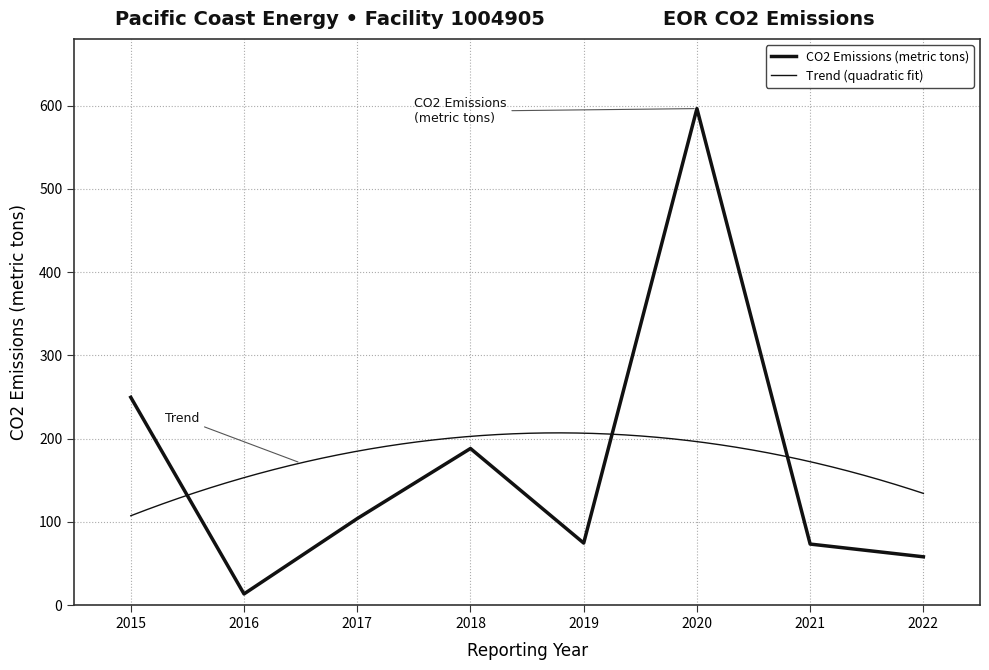

Reading right to left, extract all data points from this chart.

2022=58.0	2021=73.3	2020=596.4	2019=74.5	2018=188.1	2017=103.9	2016=13.4	2015=249.6